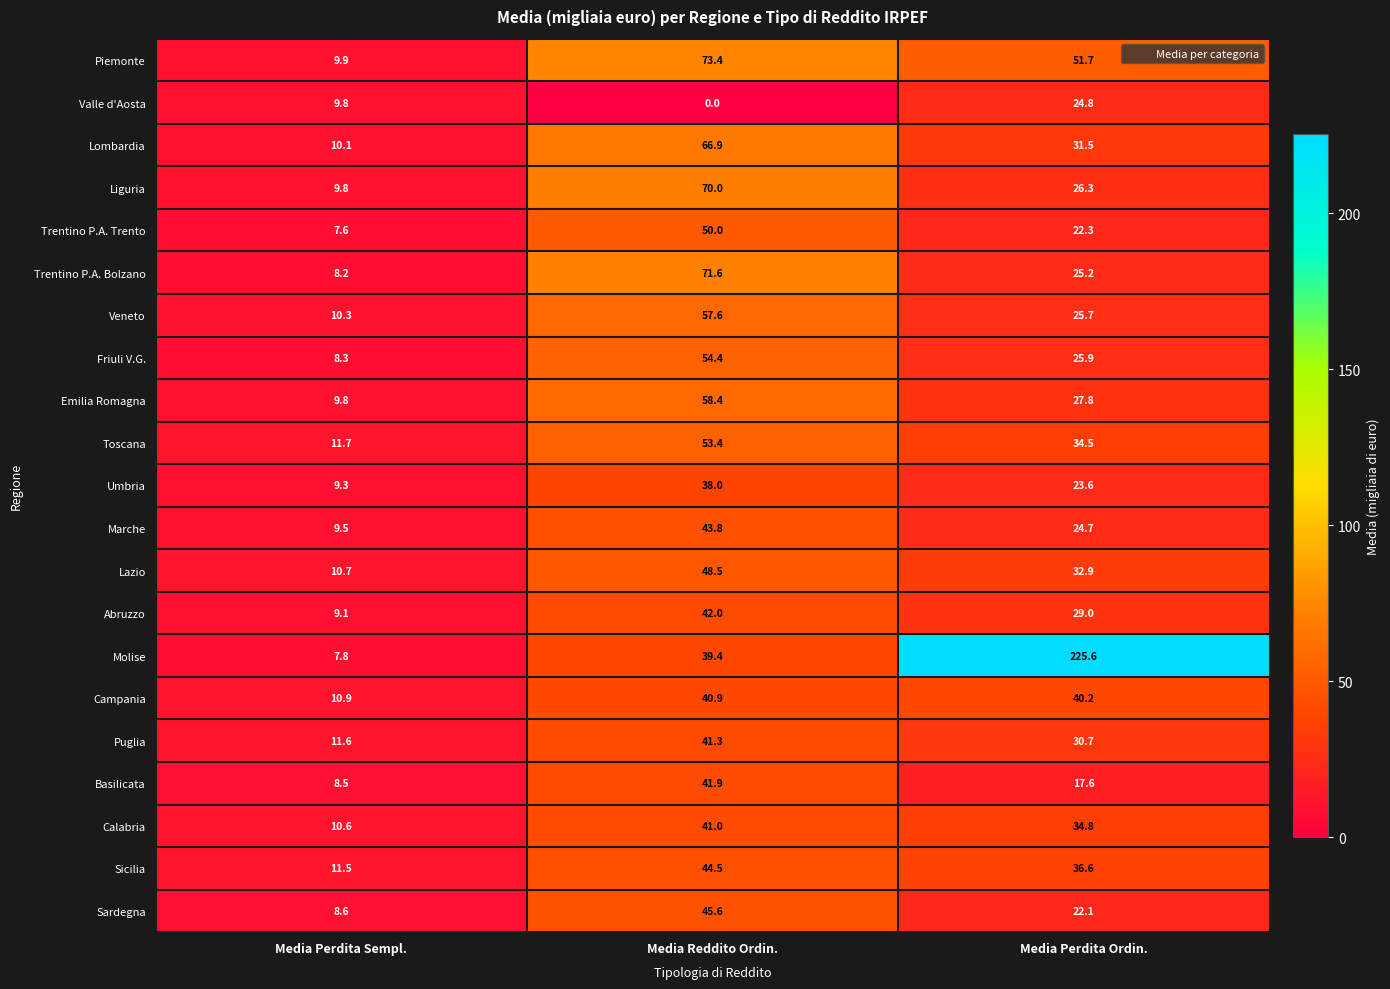

At which category is the sum across all series the highest?

Media Reddito Ordin.